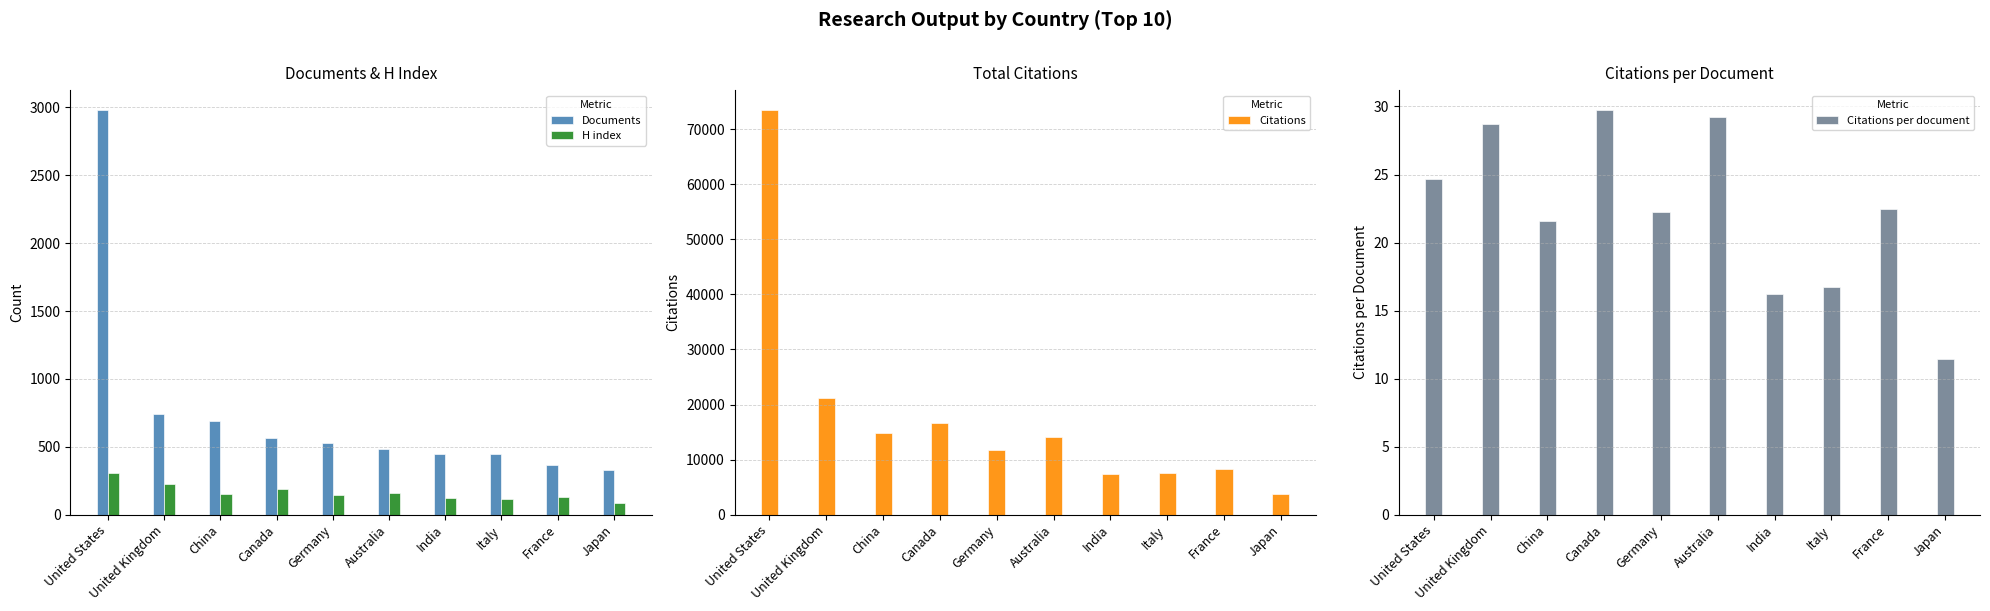

What is the difference between the maximum and second lowest values in the Citations series?

66145